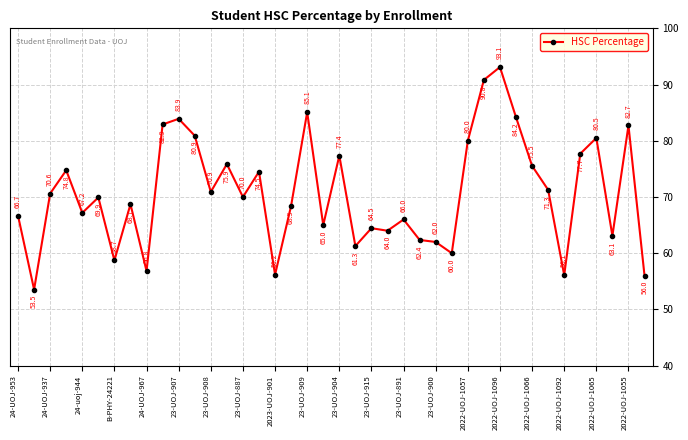

What is the value of the 21st point from the left?

77.4